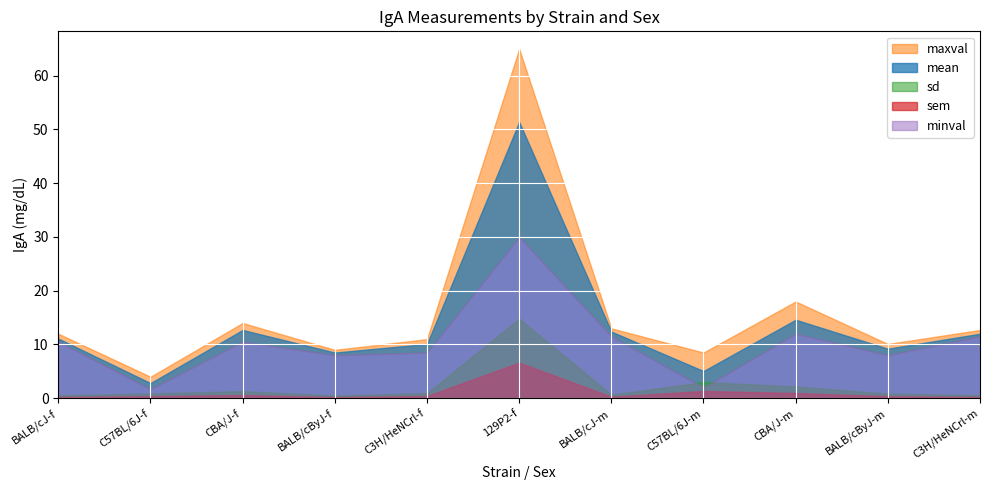

Reading left to right, what are all the values shown in this chart?

mean: BALB/cJ-f=11.1	C57BL/6J-f=2.8	CBA/J-f=12.7	BALB/cByJ-f=8.5	C3H/HeNCrl-f=10.1	129P2-f=51.4	BALB/cJ-m=12.4	C57BL/6J-m=5.1	CBA/J-m=14.6	BALB/cByJ-m=9.2	C3H/HeNCrl-m=12.0
sd: BALB/cJ-f=0.5	C57BL/6J-f=0.9	CBA/J-f=1.3	BALB/cByJ-f=0.5	C3H/HeNCrl-f=0.9	129P2-f=14.8	BALB/cJ-m=0.7	C57BL/6J-m=3.0	CBA/J-m=2.2	BALB/cByJ-m=0.9	C3H/HeNCrl-m=0.6
sem: BALB/cJ-f=0.2	C57BL/6J-f=0.4	CBA/J-f=0.6	BALB/cByJ-f=0.2	C3H/HeNCrl-f=0.4	129P2-f=6.6	BALB/cJ-m=0.3	C57BL/6J-m=1.4	CBA/J-m=1.0	BALB/cByJ-m=0.4	C3H/HeNCrl-m=0.2
maxval: BALB/cJ-f=12.0	C57BL/6J-f=4.0	CBA/J-f=14.0	BALB/cByJ-f=9.0	C3H/HeNCrl-f=11.0	129P2-f=65.0	BALB/cJ-m=13.0	C57BL/6J-m=8.5	CBA/J-m=18.0	BALB/cByJ-m=10.1	C3H/HeNCrl-m=12.7
minval: BALB/cJ-f=10.5	C57BL/6J-f=1.7	CBA/J-f=10.5	BALB/cByJ-f=8.0	C3H/HeNCrl-f=8.5	129P2-f=30.0	BALB/cJ-m=11.5	C57BL/6J-m=2.0	CBA/J-m=12.0	BALB/cByJ-m=8.0	C3H/HeNCrl-m=11.5